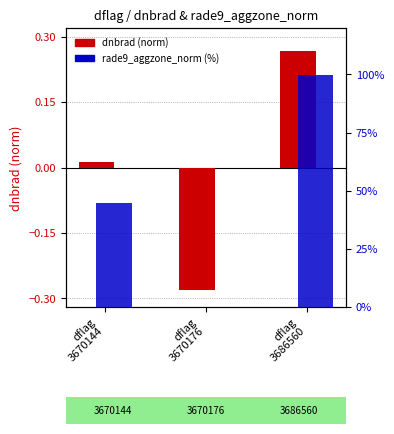

What are all the series names shown in the legend?

dnbrad (normalized), rade9_aggzone_norm (%)